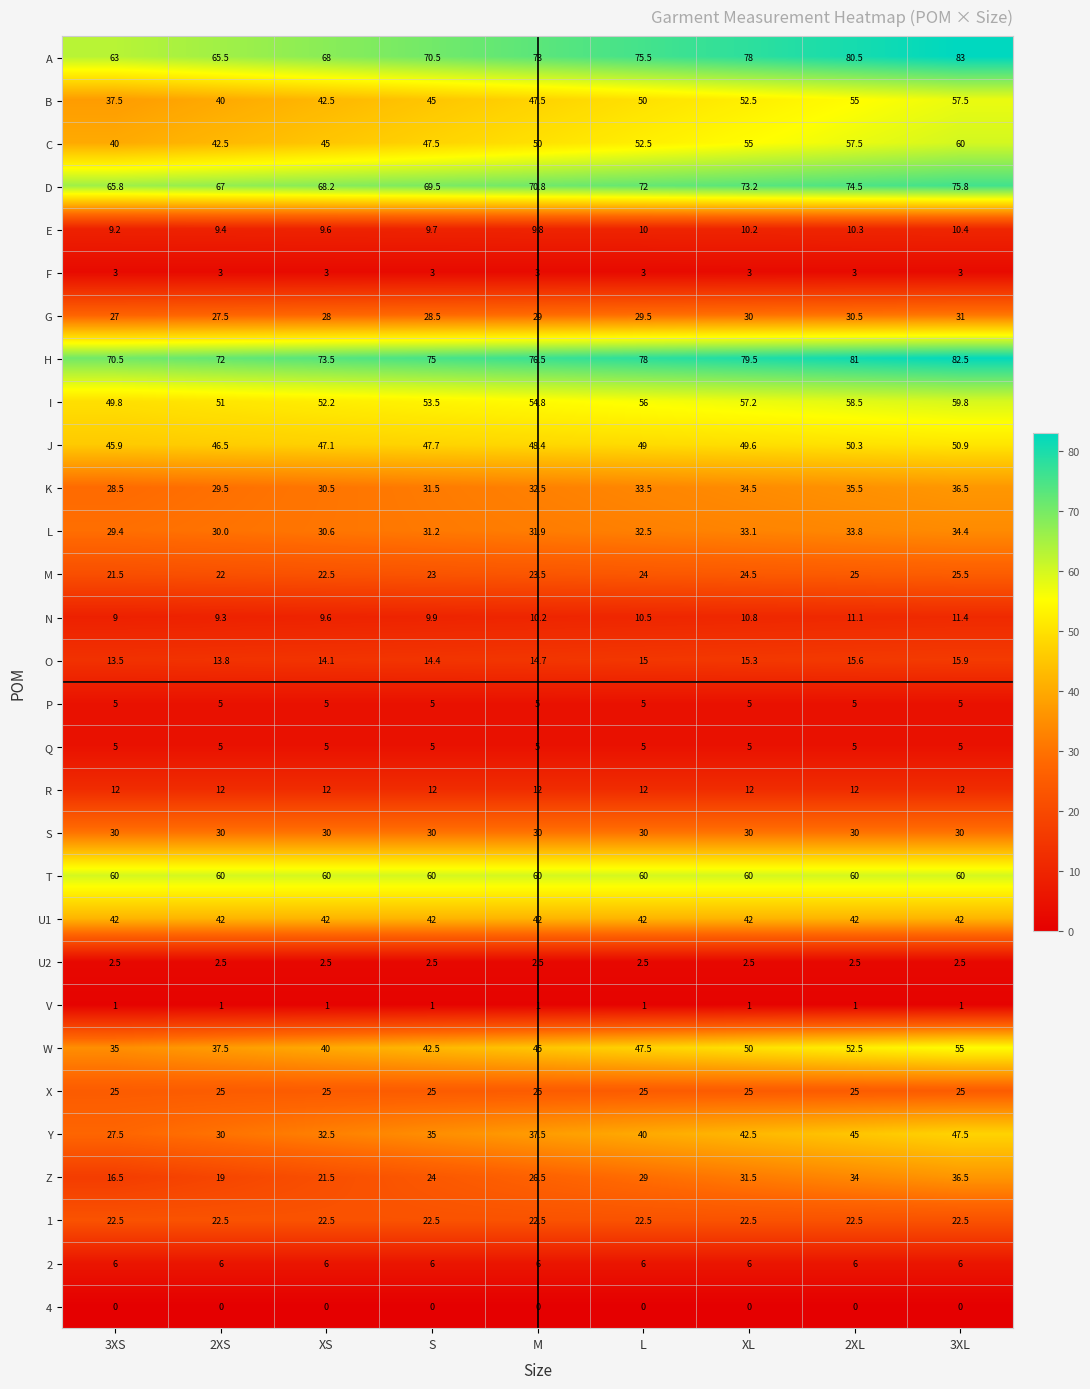

Which series has the largest total across all categories?

H